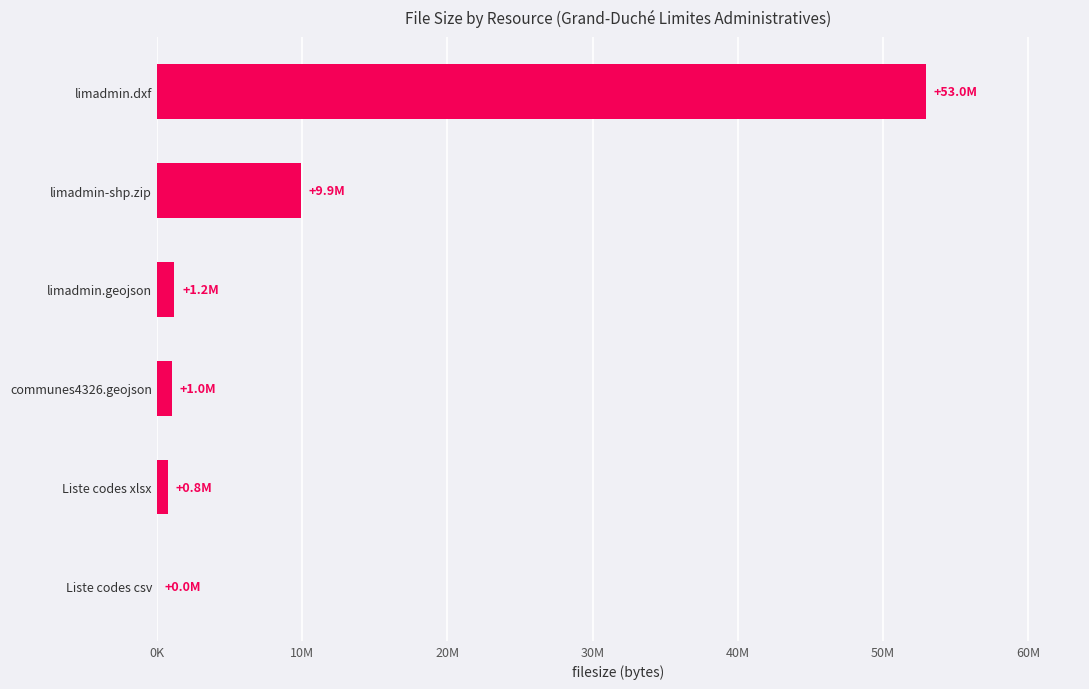

What is the maximum value shown in the chart?

52968687